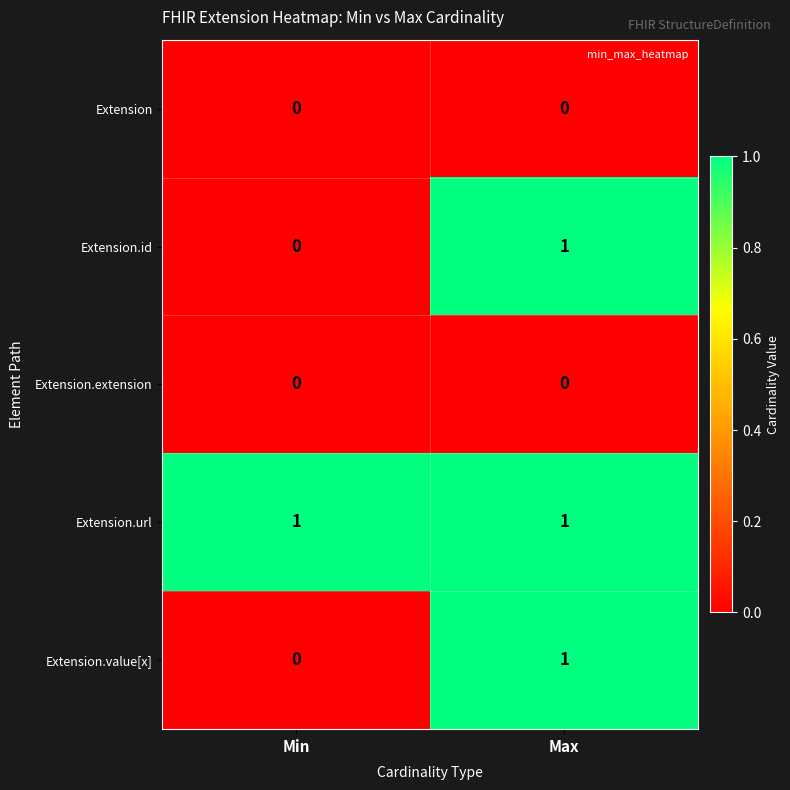

What is the total value across all series at Max?

3